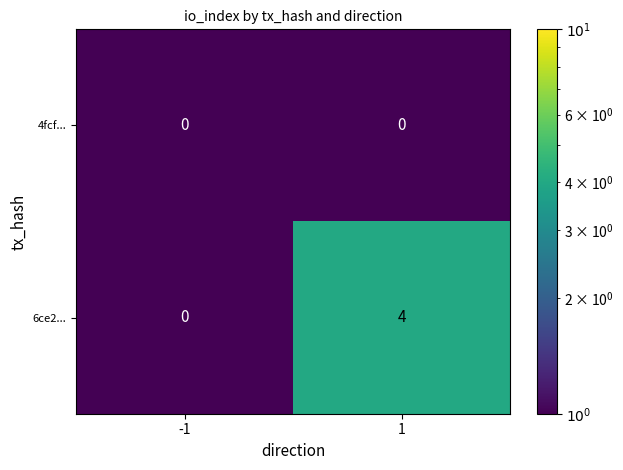

What is the maximum value shown in the chart?

4